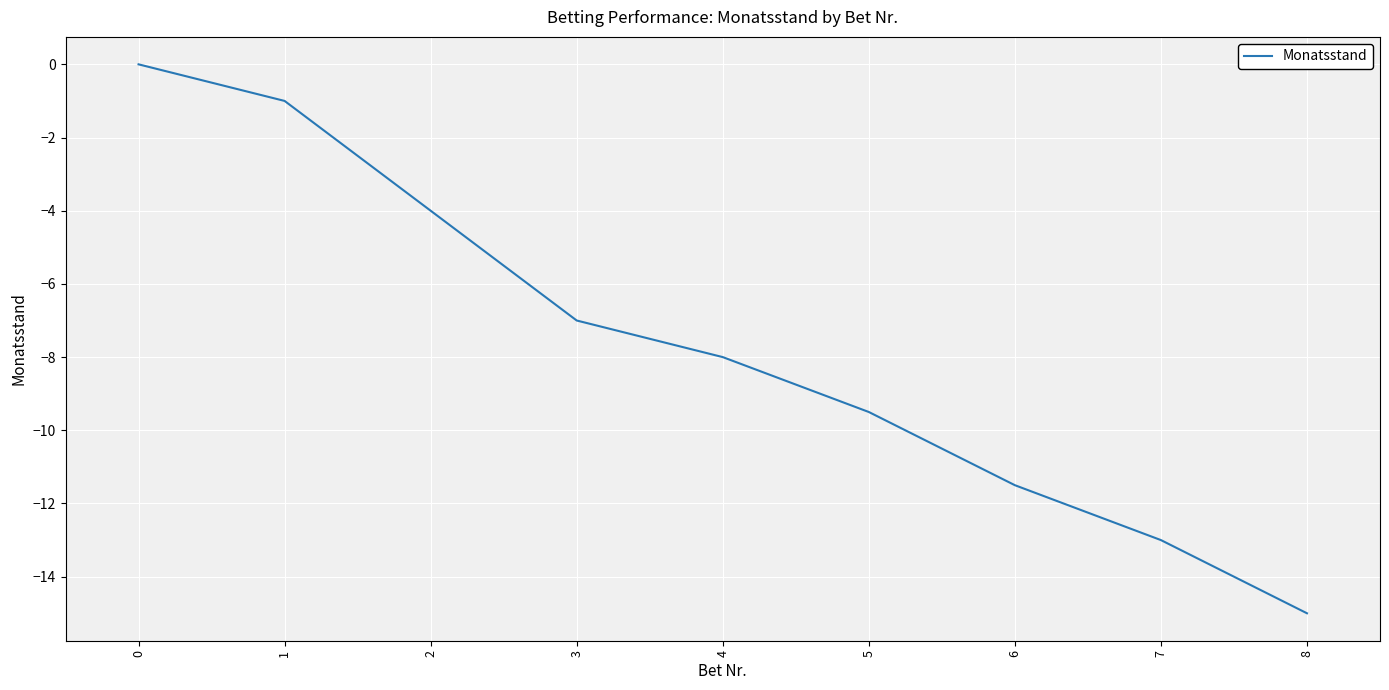

Which has a higher value, 3 or 4?

3